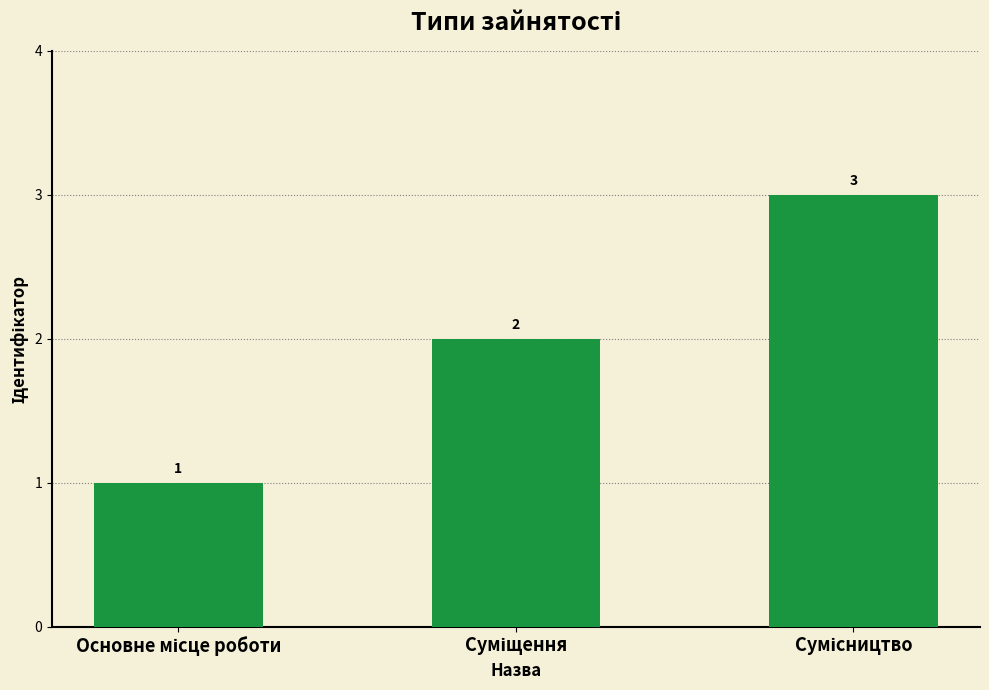

How many values are between 1 and 3?

3